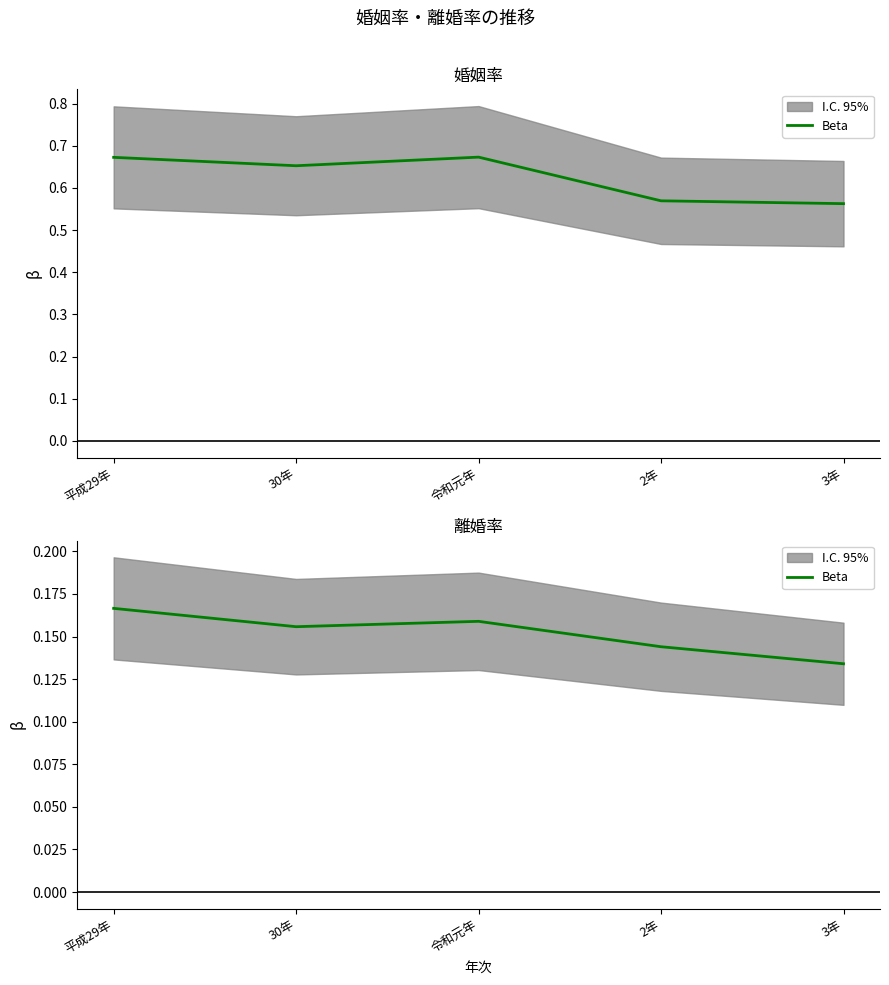

Is this an area chart (filled region under the line)?

No